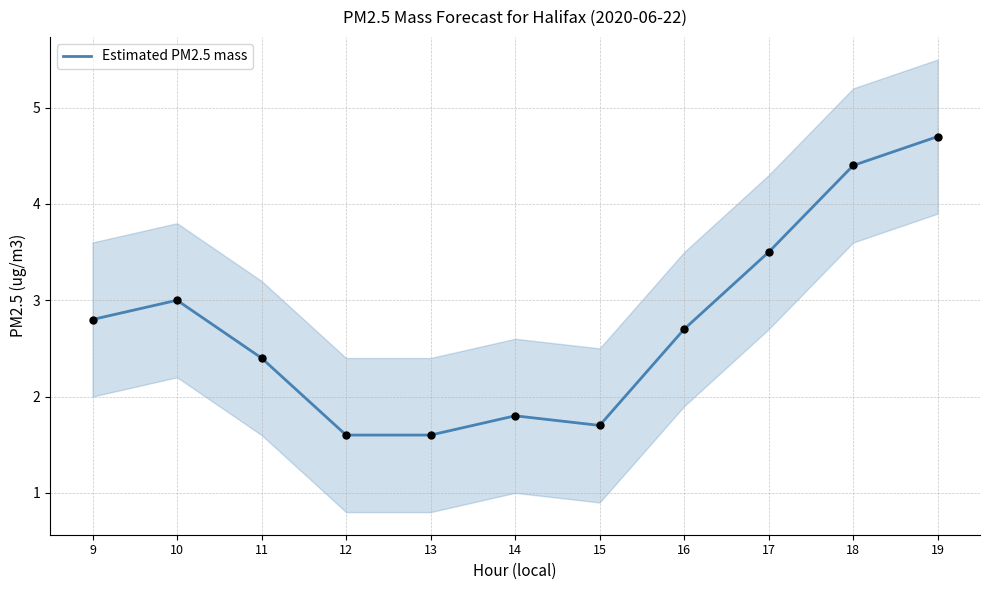

Between 10 and 18, which is larger?

18